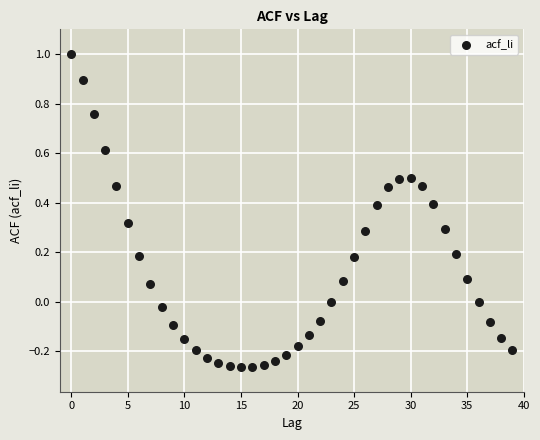

What is the range of Y values (max minus min)?

1.3